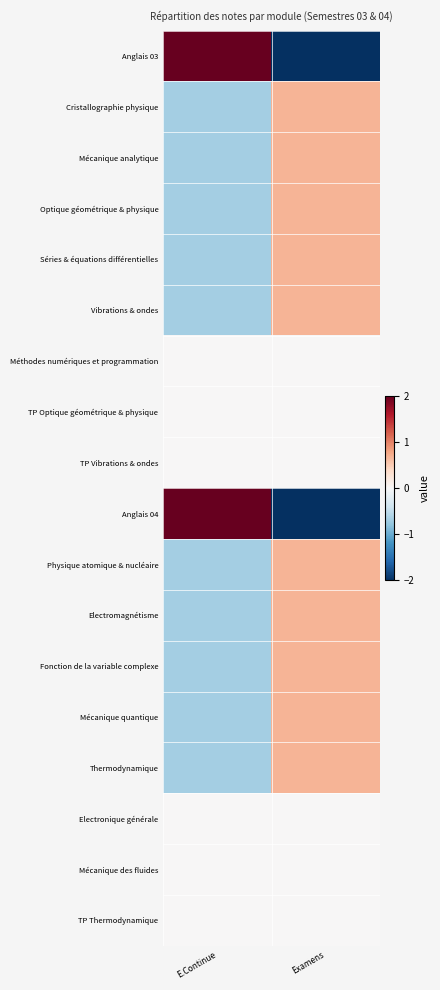

List the series in order of their peak value, highest first.

Anglais 03, Anglais 04, Cristallographie physique, Mécanique analytique, Optique géométrique & physique, Séries & équations différentielles, Vibrations & ondes, Physique atomique & nucléaire, Electromagnétisme, Fonction de la variable complexe, Mécanique quantique, Thermodynamique, Méthodes numériques et programmation, TP Optique géométrique & physique, TP Vibrations & ondes, Electronique générale, Mécanique des fluides, TP Thermodynamique